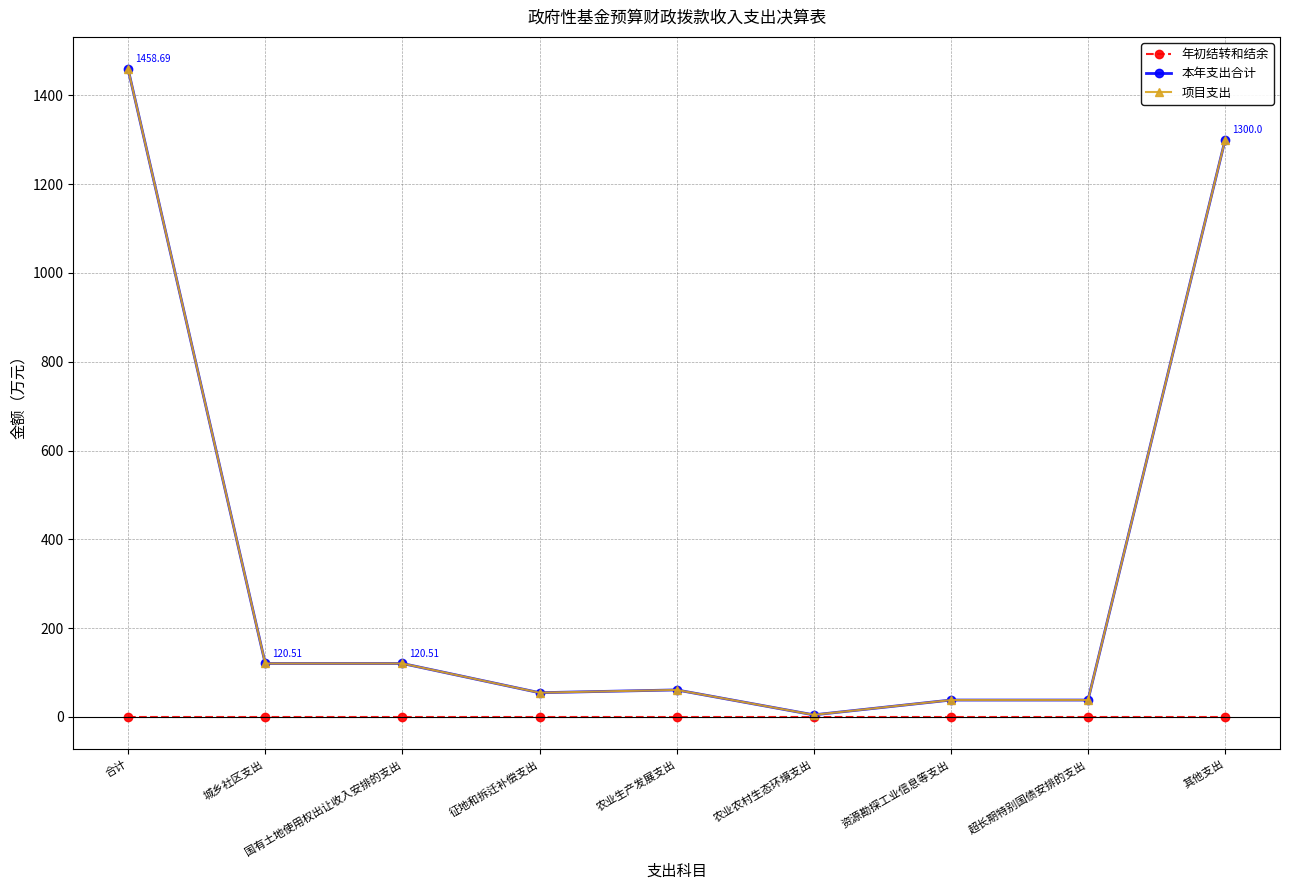

At which category does 本年支出合计 reach its first local peak?

农业生产发展支出